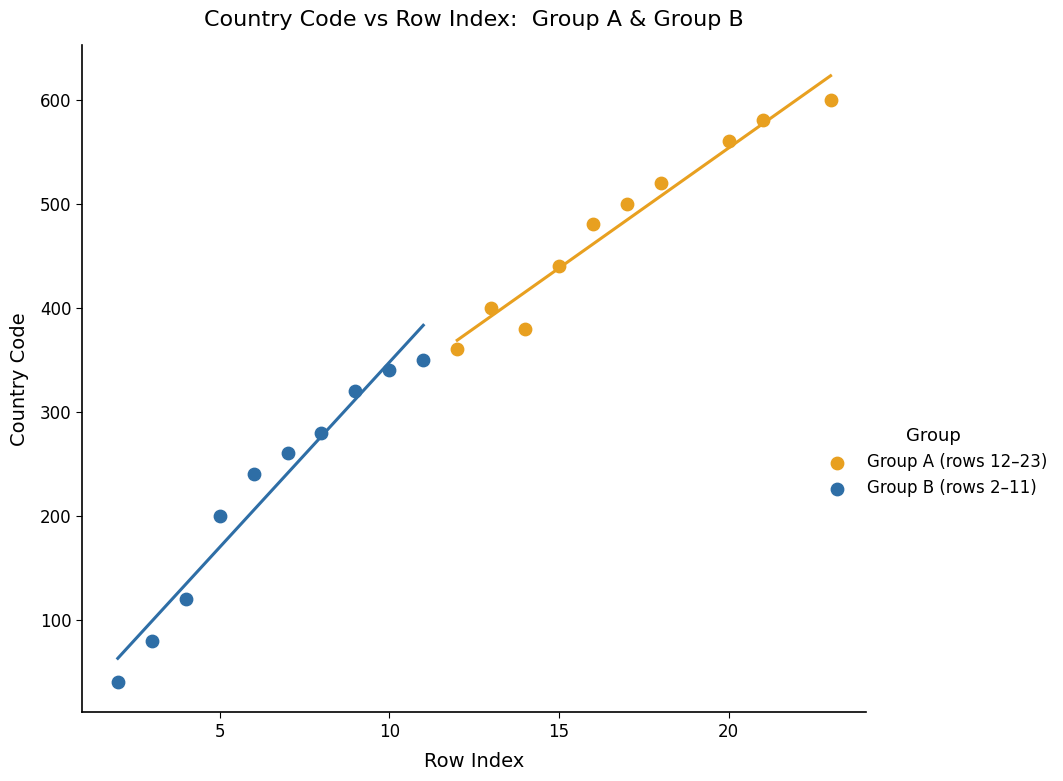

Which series has the widest spread of Y values?

Group B (rows 2–11)